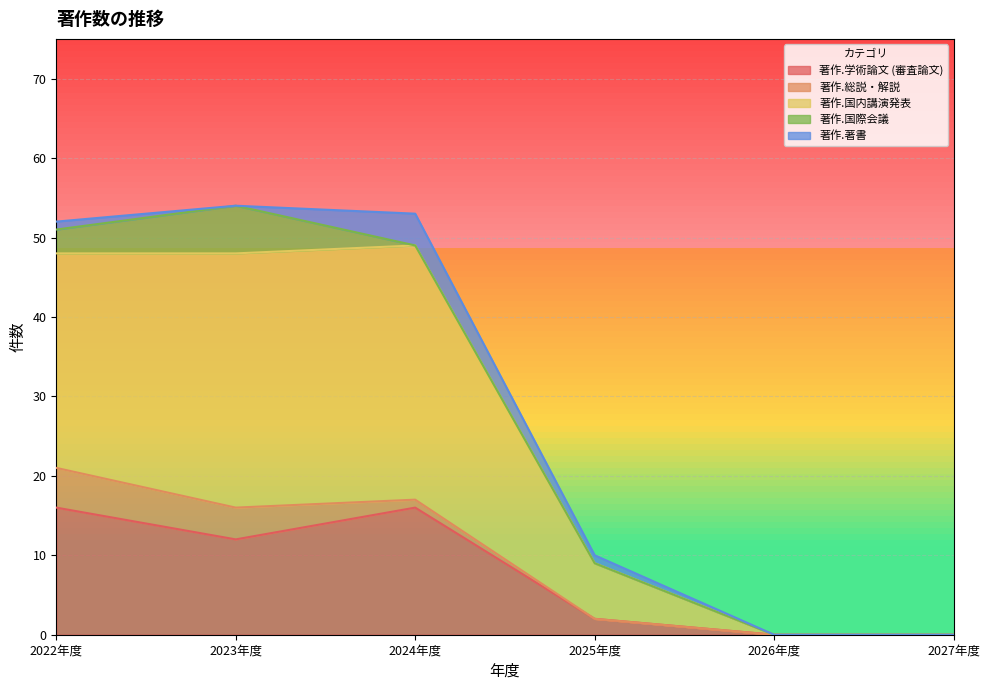

True or false: 著作.著書 and 著作.国内講演発表 cross at least once.

False